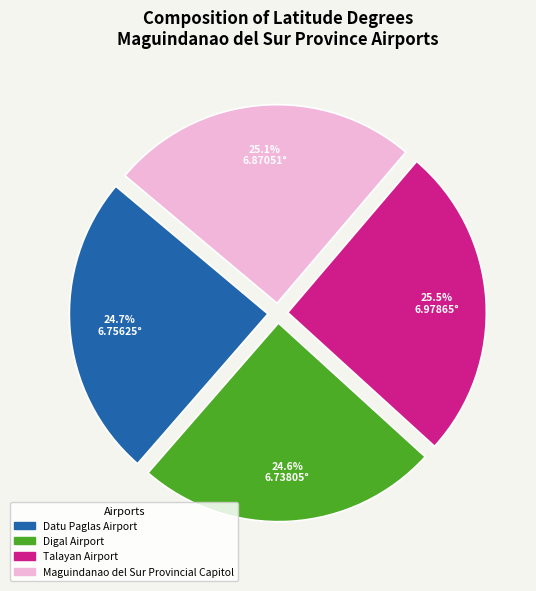

What portion of the pie excludes Maguindanao del Sur Provincial Capitol?

74.9%